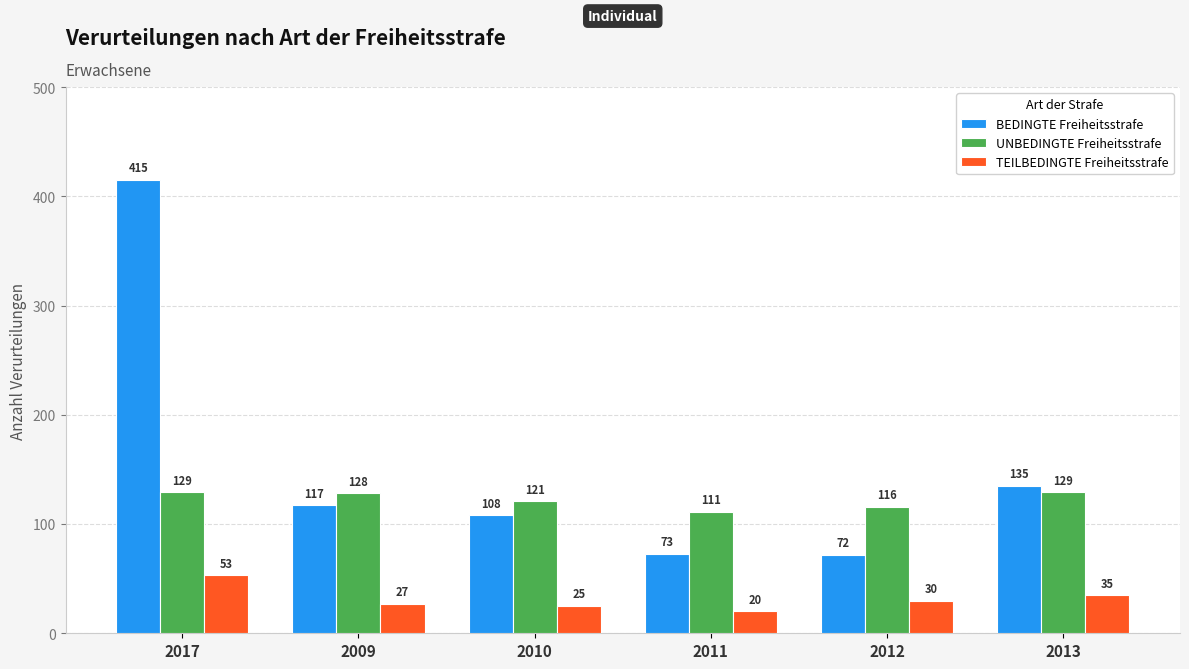

Reading right to left, list all the values displayed in this chart.

BEDINGTE Freiheitsstrafe: 135	72	73	108	117	415
UNBEDINGTE Freiheitsstrafe: 129	116	111	121	128	129
TEILBEDINGTE Freiheitsstrafe: 35	30	20	25	27	53